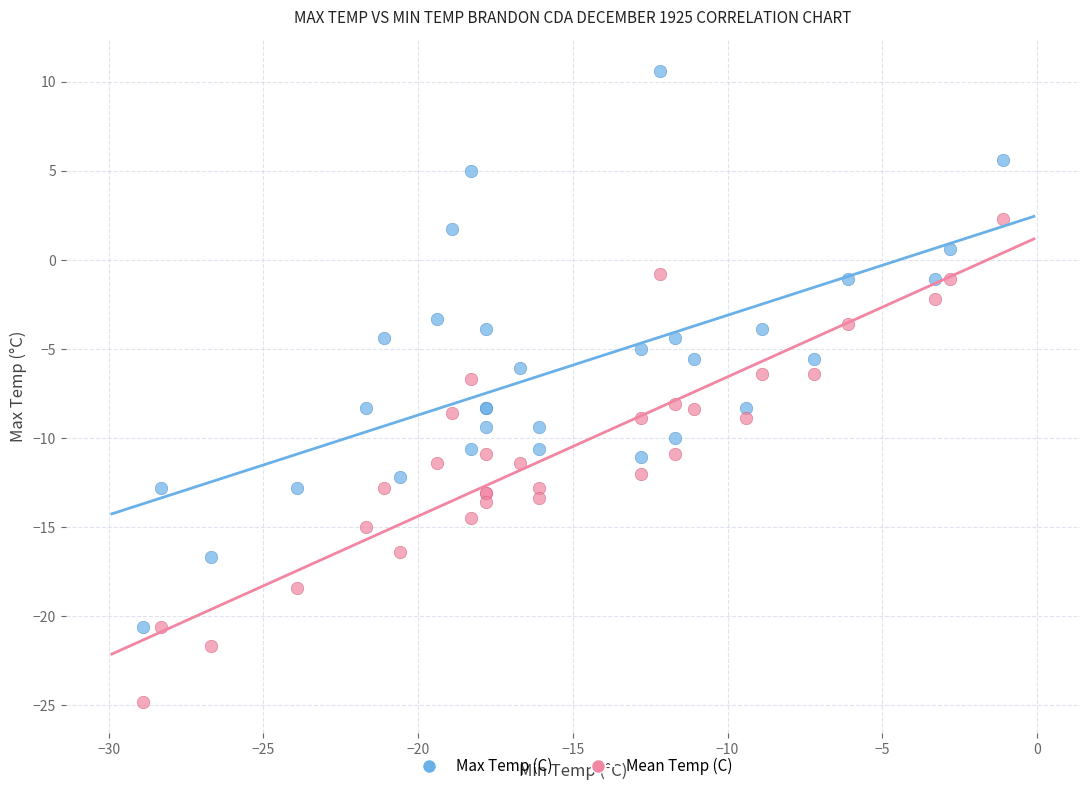

Which series reaches the maximum Y coordinate?

Max Temp (C)